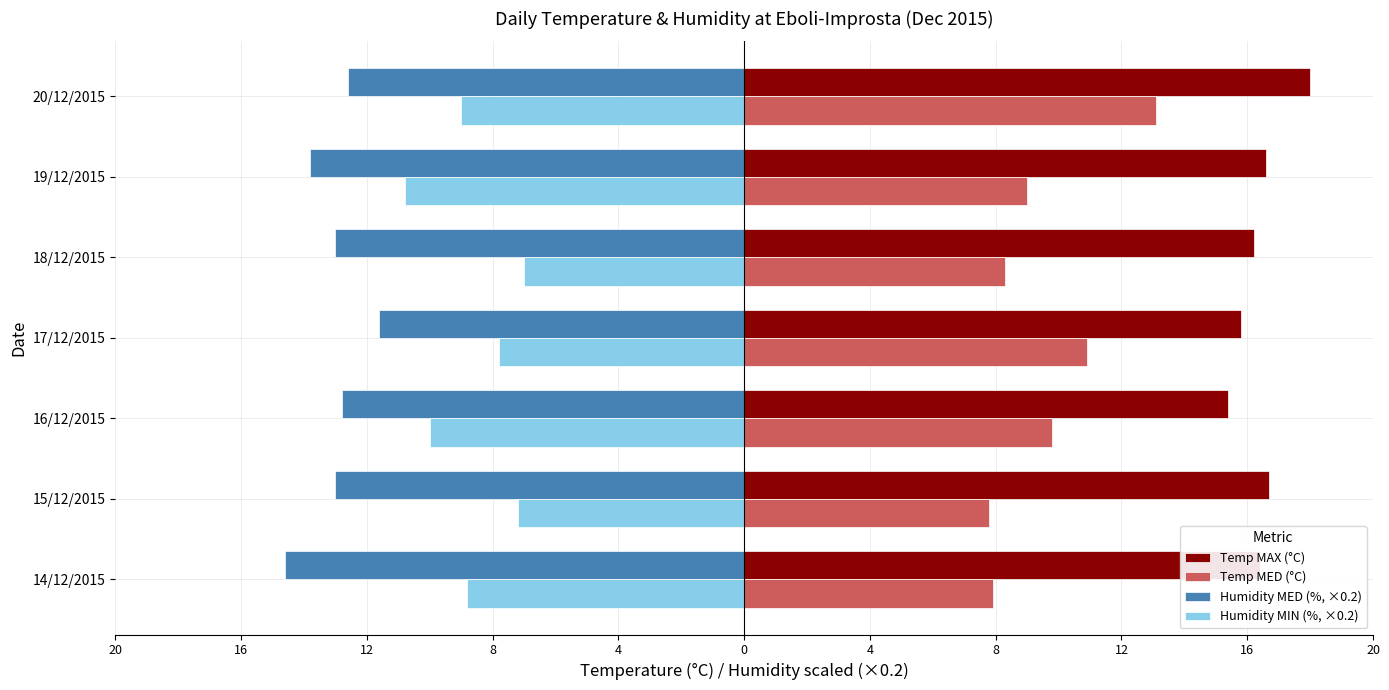

What are all the series names shown in the legend?

Temp MAX (°C), Temp MED (°C), Humidity MED (%, ×0.2), Humidity MIN (%, ×0.2)